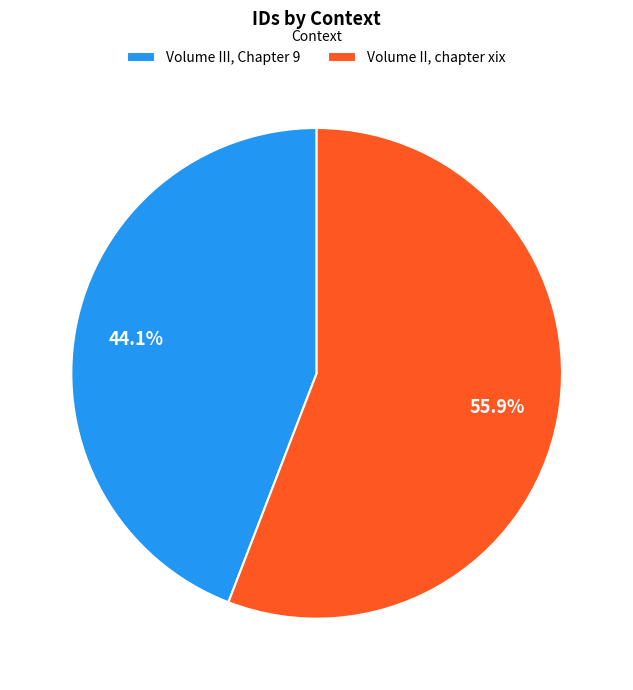

How many segments does this pie chart have?

2